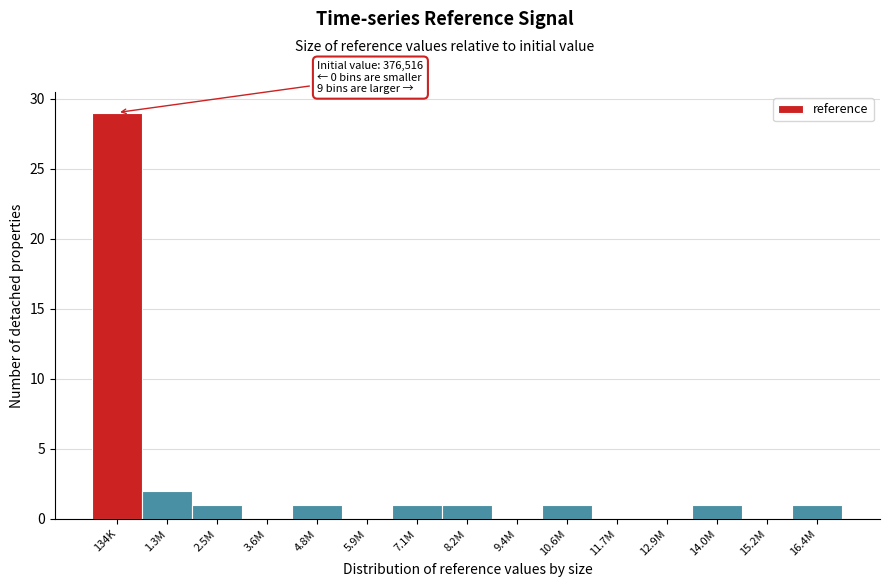

Reading right to left, list all the values displayed in this chart.

16.4M=1	15.2M=0	14.0M=1	12.9M=0	11.7M=0	10.6M=1	9.4M=0	8.2M=1	7.1M=1	5.9M=0	4.8M=1	3.6M=0	2.5M=1	1.3M=2	134K=29